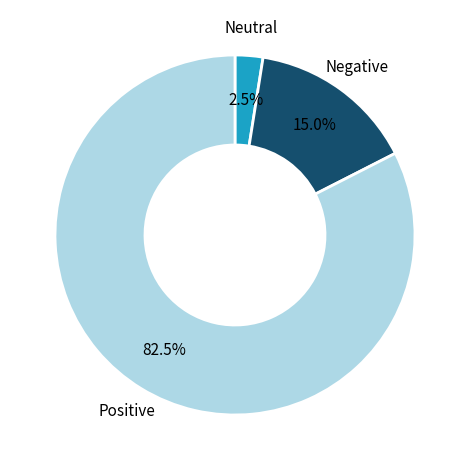

Does any single category account for the majority?

Yes